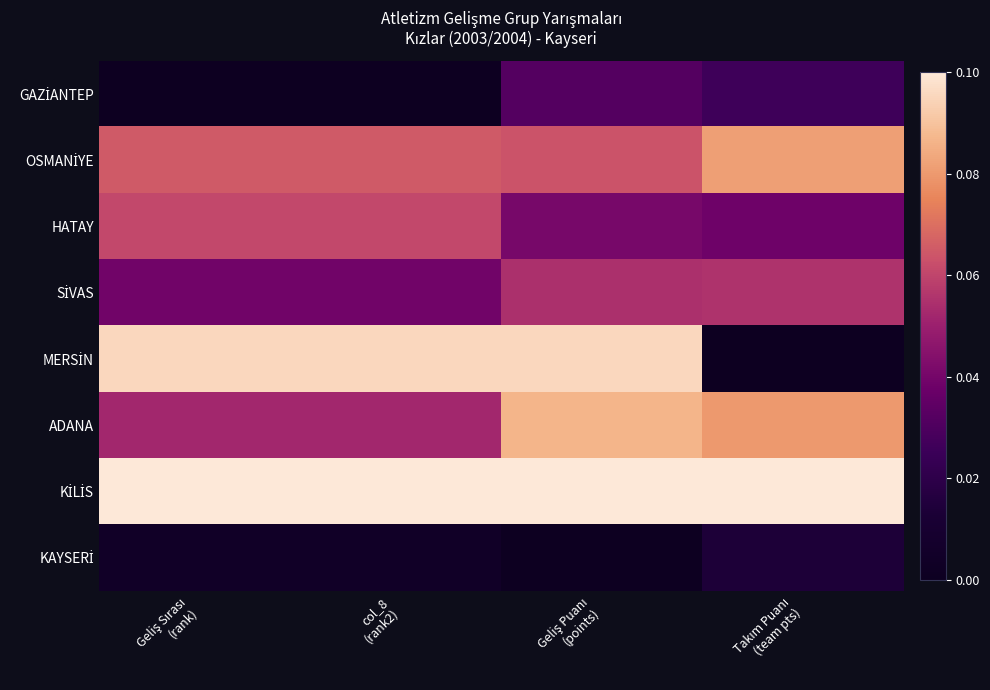

Which series has the widest spread of values?

MERSİN